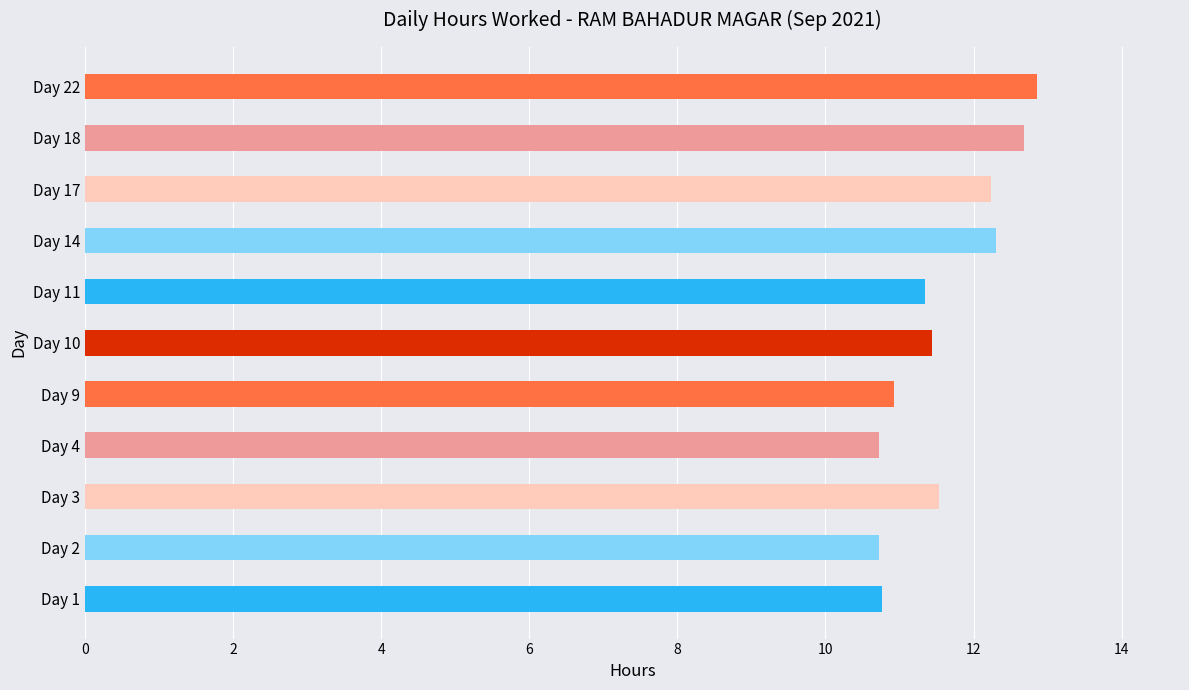

What is the change in value from Day 9 to Day 22?

+1.9